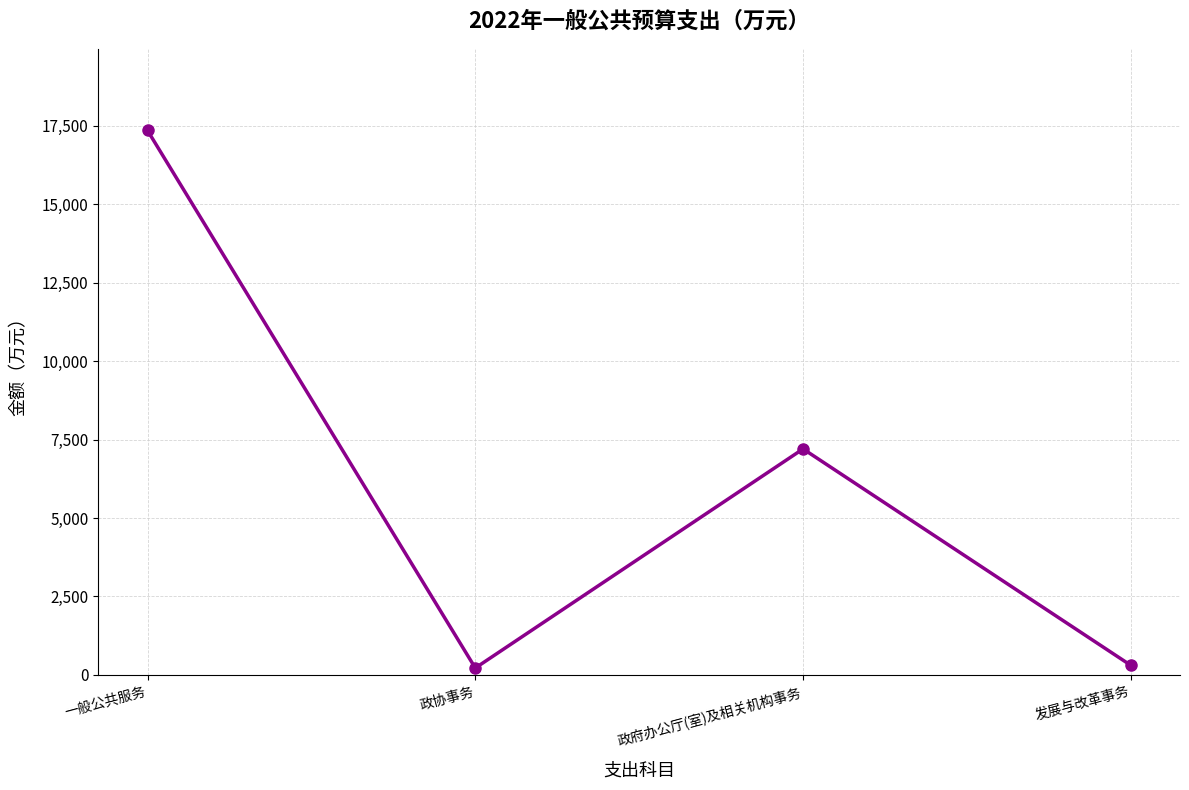

Where is the first local minimum?

政协事务